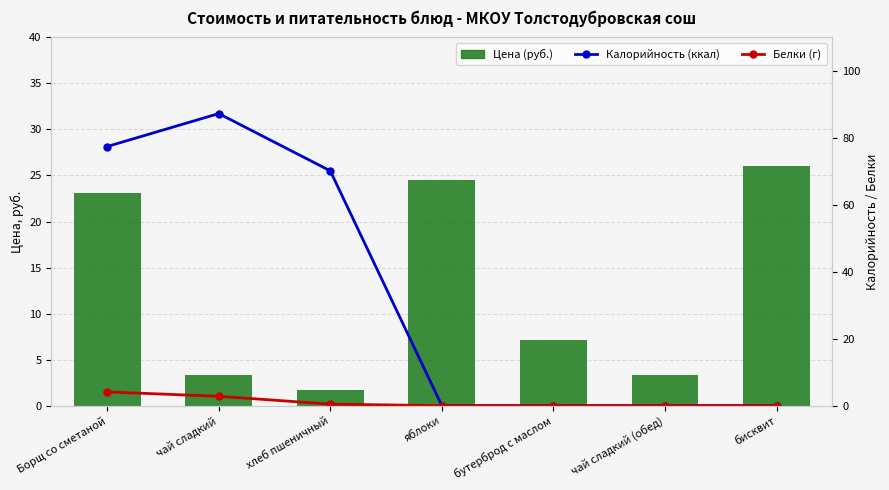

At how many categories does at least one series exceed 83?

1